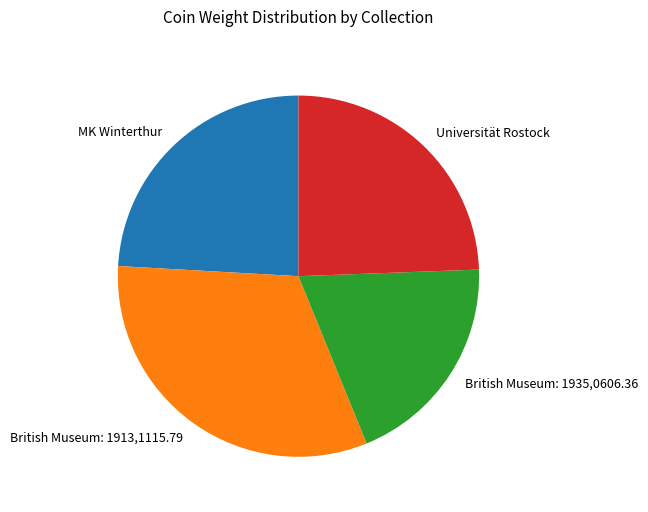

Approximately how many times larger is the value at Universität Rostock compared to British Museum: 1935,0606.36?

1.3